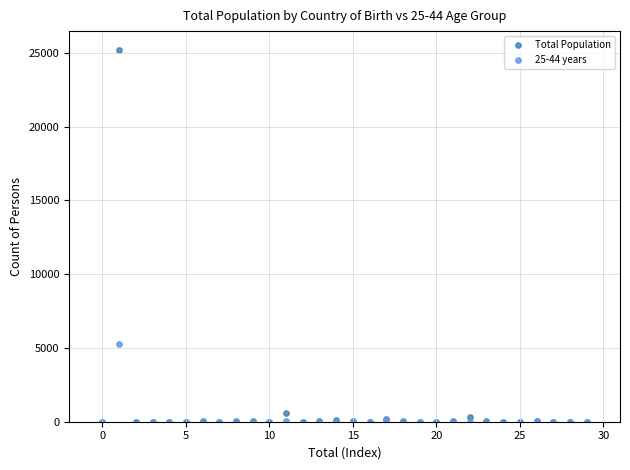

In the Total Population series, what Y value is closest to 12609?

561